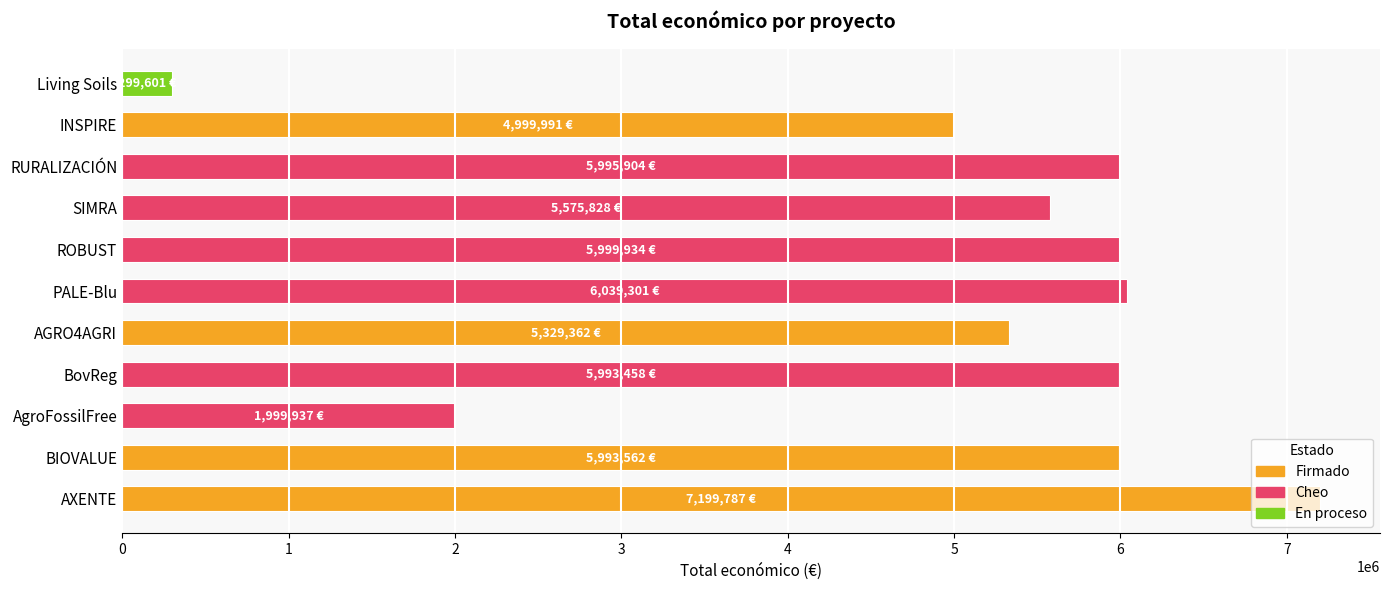

Does the chart contain any negative values?

No